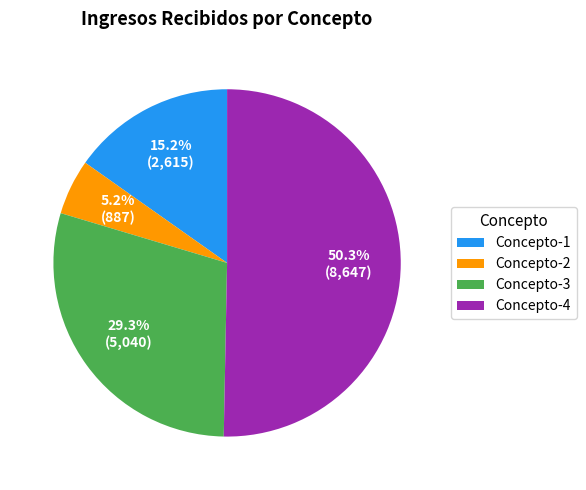

What is the smallest slice in the pie chart?

Concepto-2